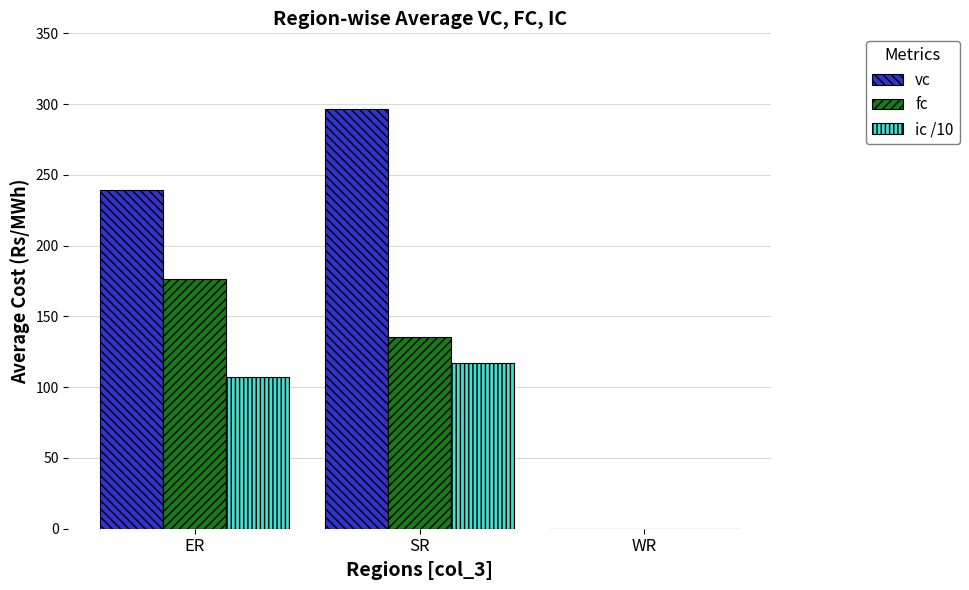

True or false: fc has a value of 176.4 at ER.

True